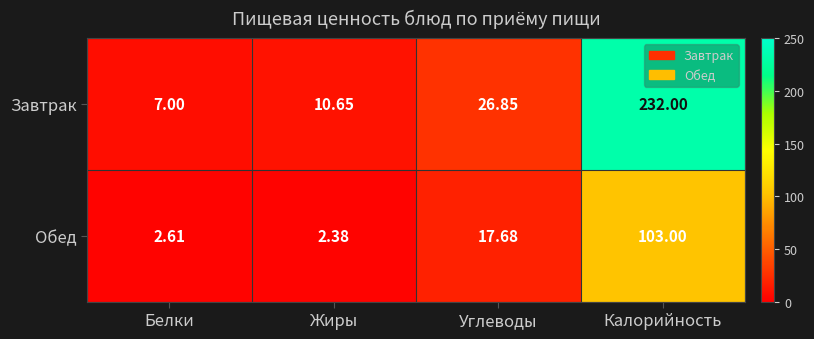

What is the spread (max minus min) of values at Калорийность?

129.0